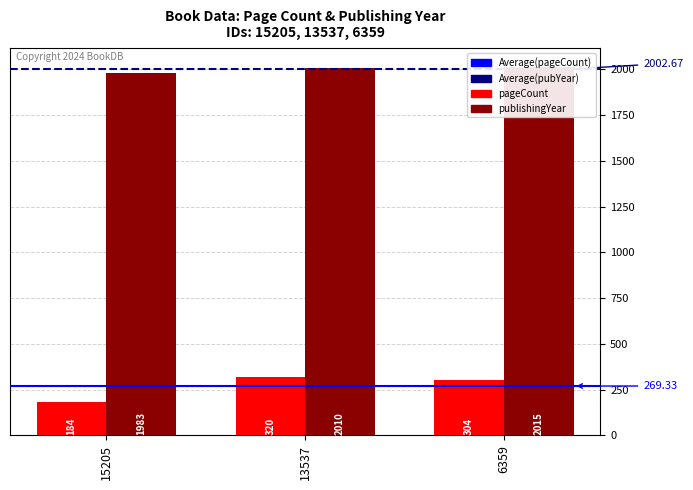

At which label does publishingYear first exceed 2010?

6359